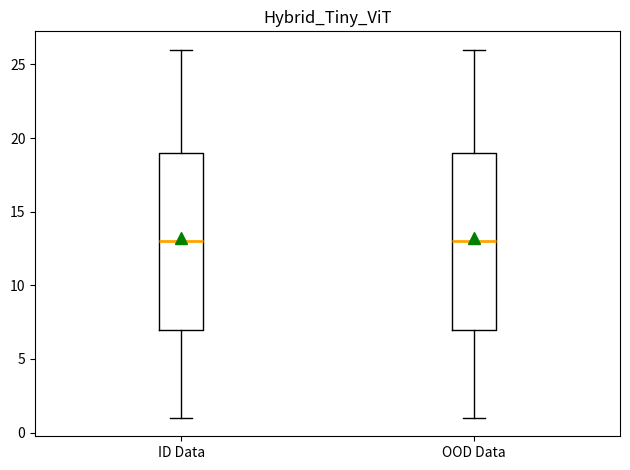

Reading left to right, read every box against the y-axis: the position of its median line, the range the box covers, and the ends of its whiskers. The values are not printed on the chart, so give them approximately, as read against the axis.

ID Data: median 13, box 7 to 19, whiskers 1 to 26
OOD Data: median 13, box 7 to 19, whiskers 1 to 26